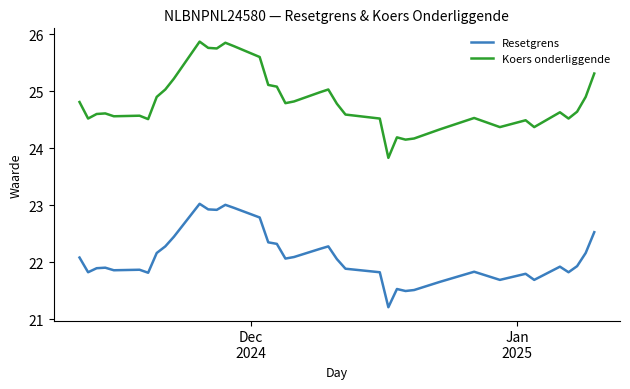

How many lines are shown in the chart?

2